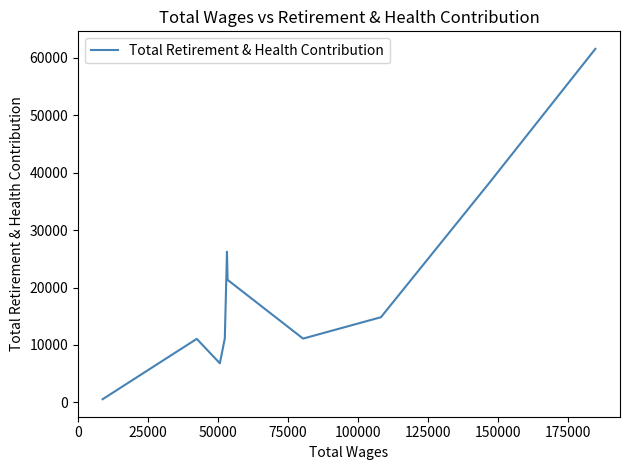

What is the greatest value displayed?

61593